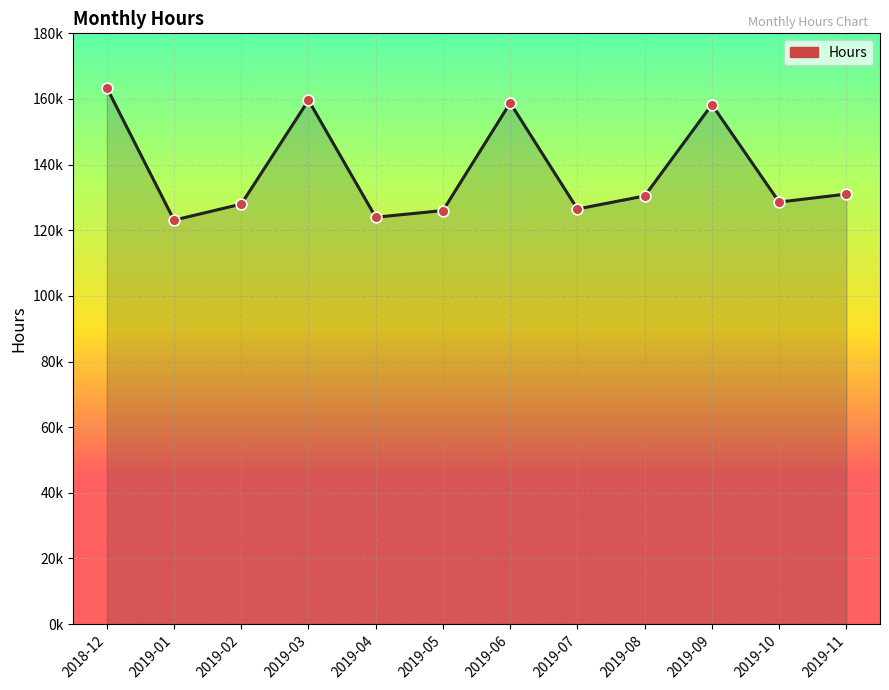

What is the change in value from 2019-06 to 2019-08?

-28353.8